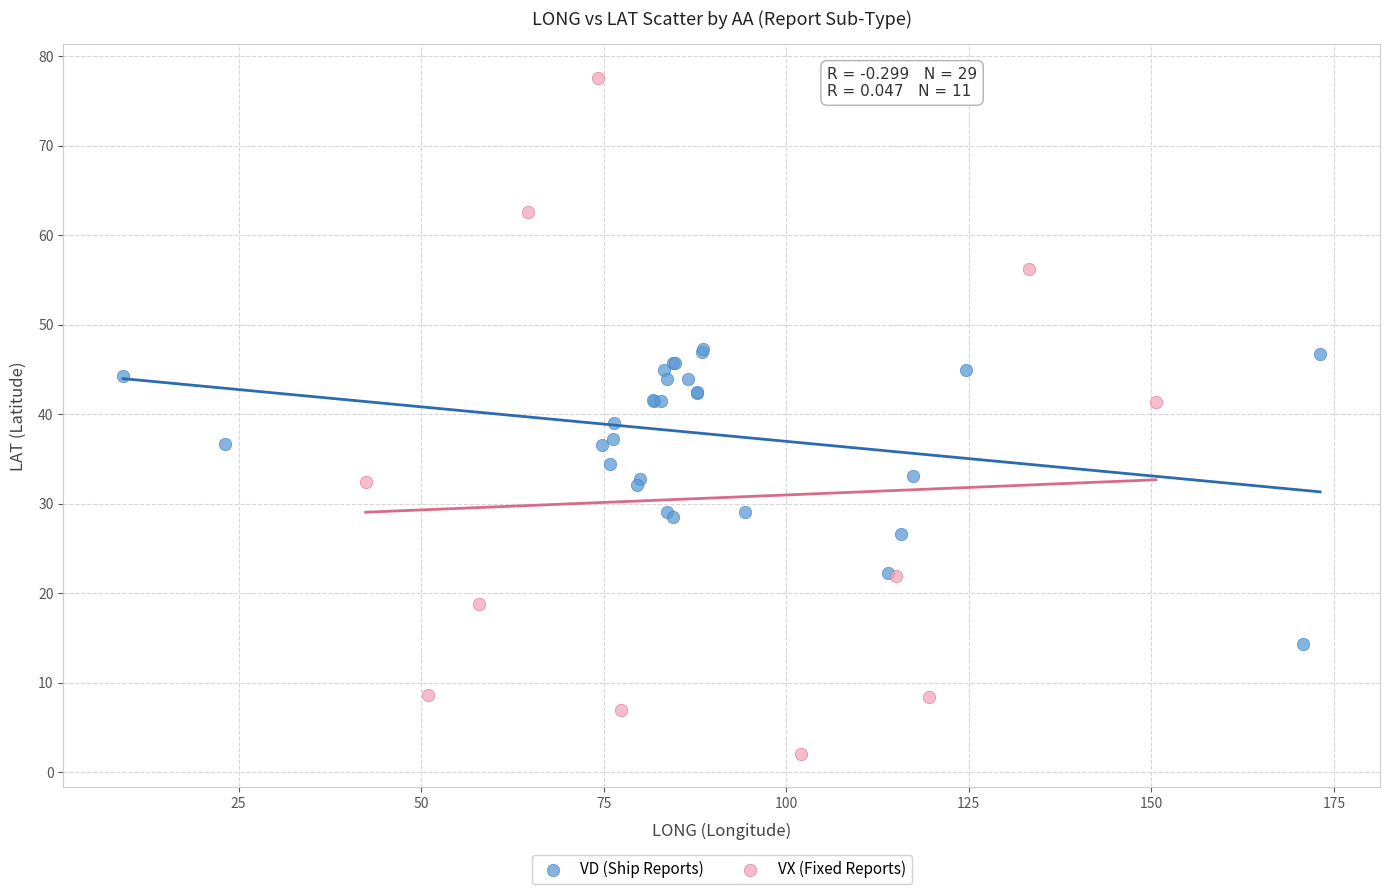

Which series has the largest Y range (max minus min)?

VX (Fixed Reports)